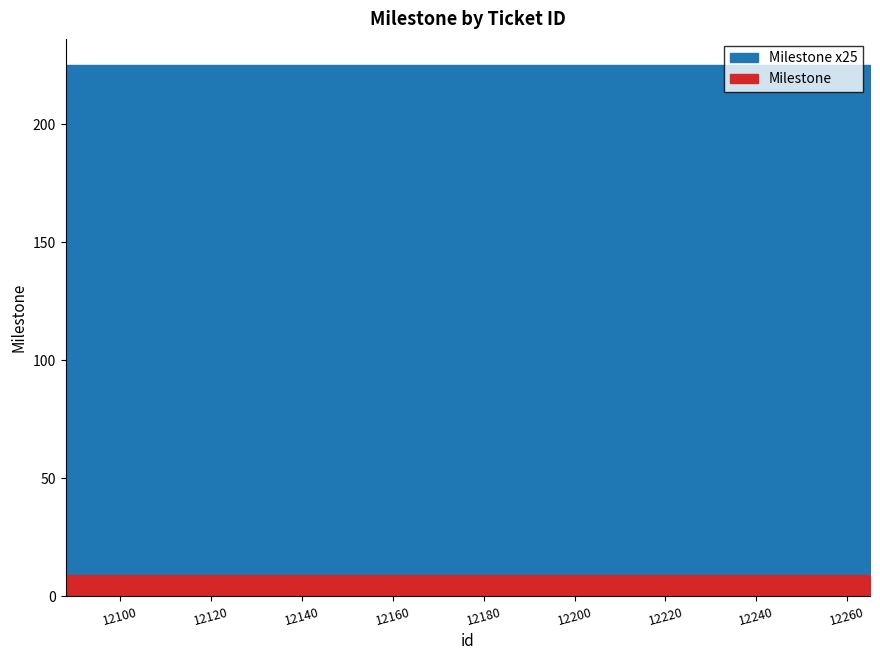

What is the average value of the Milestone series?

9